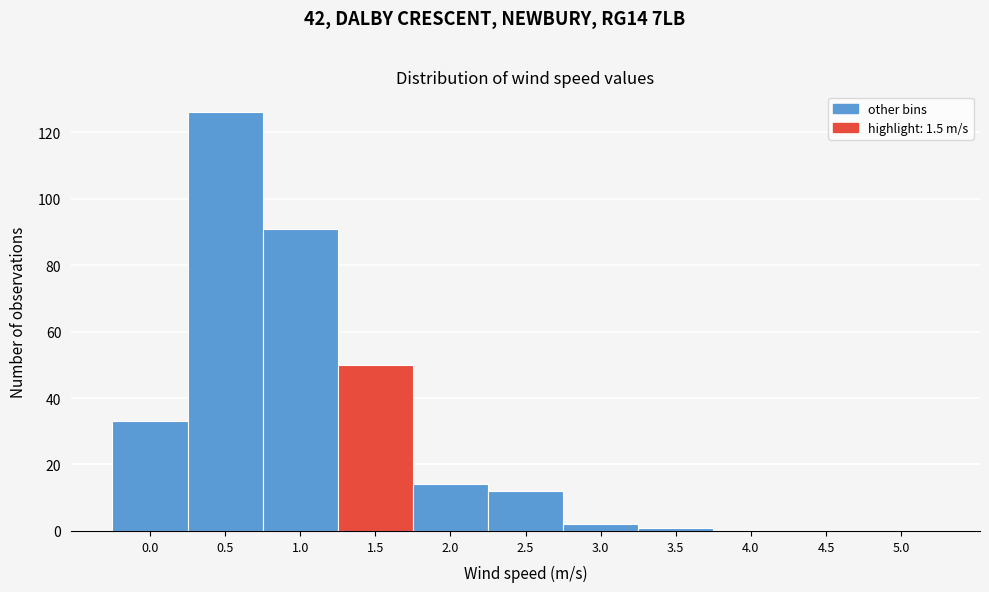

Reading left to right, extract all data points from this chart.

0.0=33	0.5=126	1.0=91	1.5=50	2.0=14	2.5=12	3.0=2	3.5=1	4.0=0	4.5=0	5.0=0